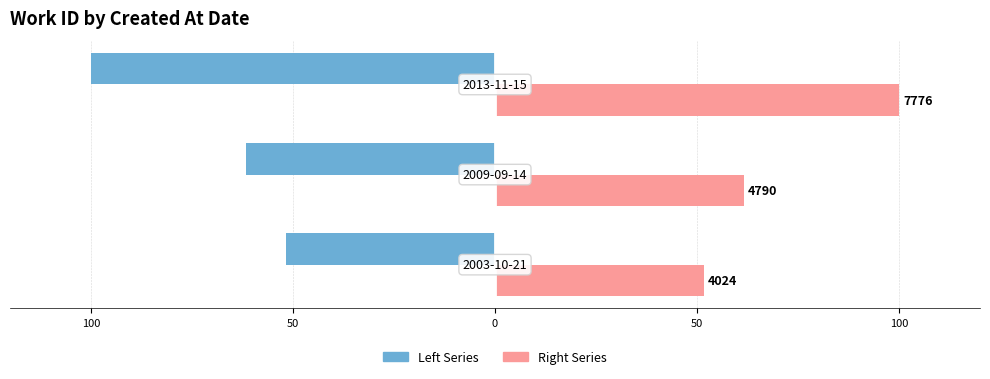

What is the difference between the maximum and minimum values in the Right Series series?

48.3